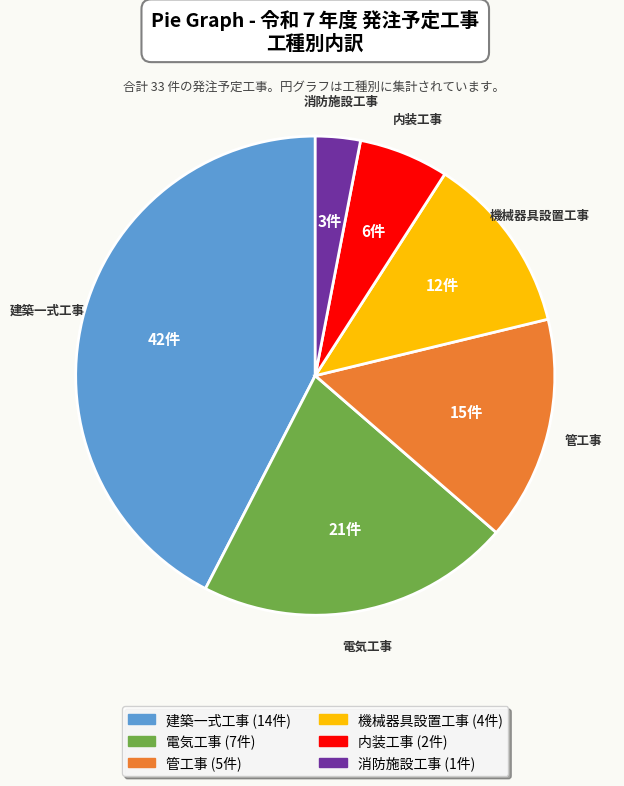

Does any single category account for the majority?

No